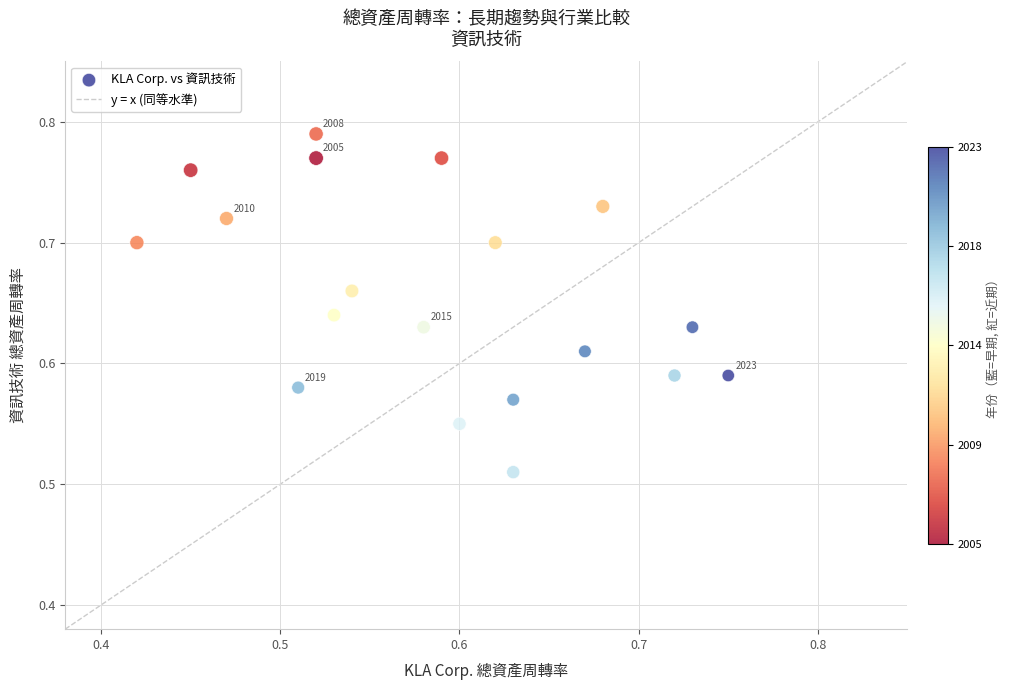

What is the range of Y values (max minus min)?

0.3